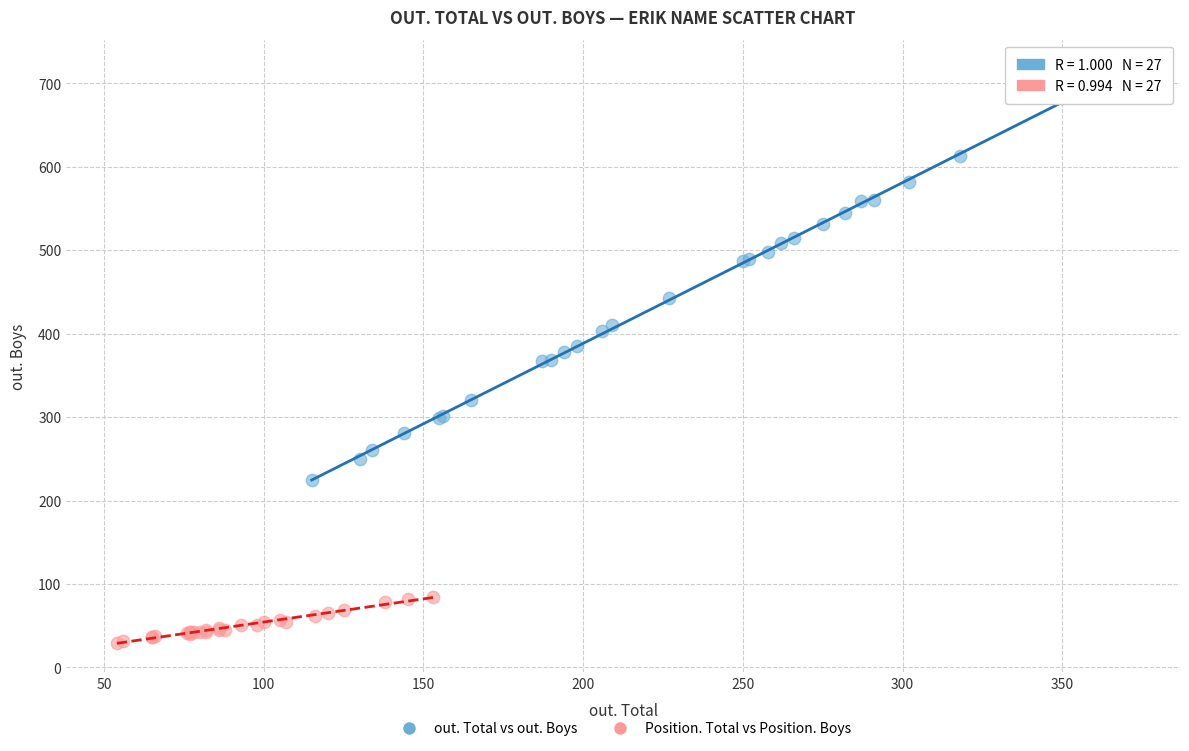

Which series contains the highest Y value?

out. Total vs out. Boys